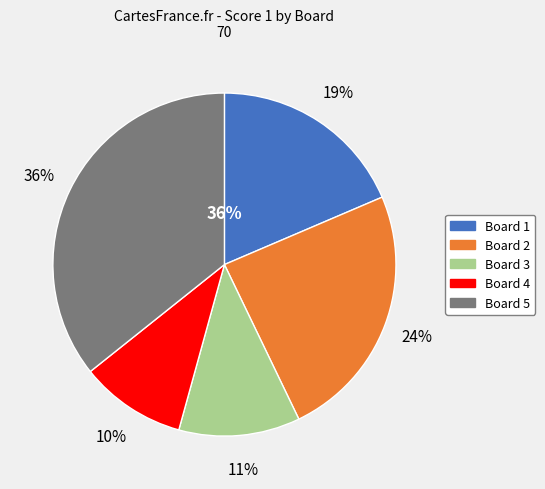

Which slice is the largest?

Board 5